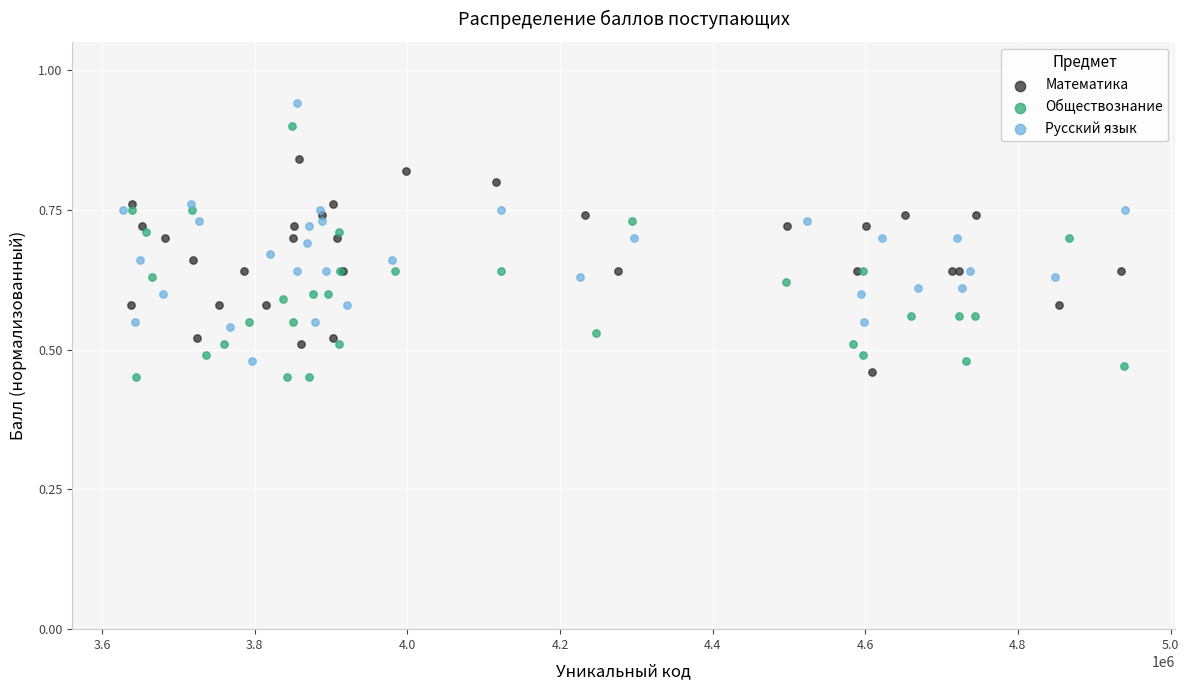

Which series has the largest Y range (max minus min)?

Русский язык